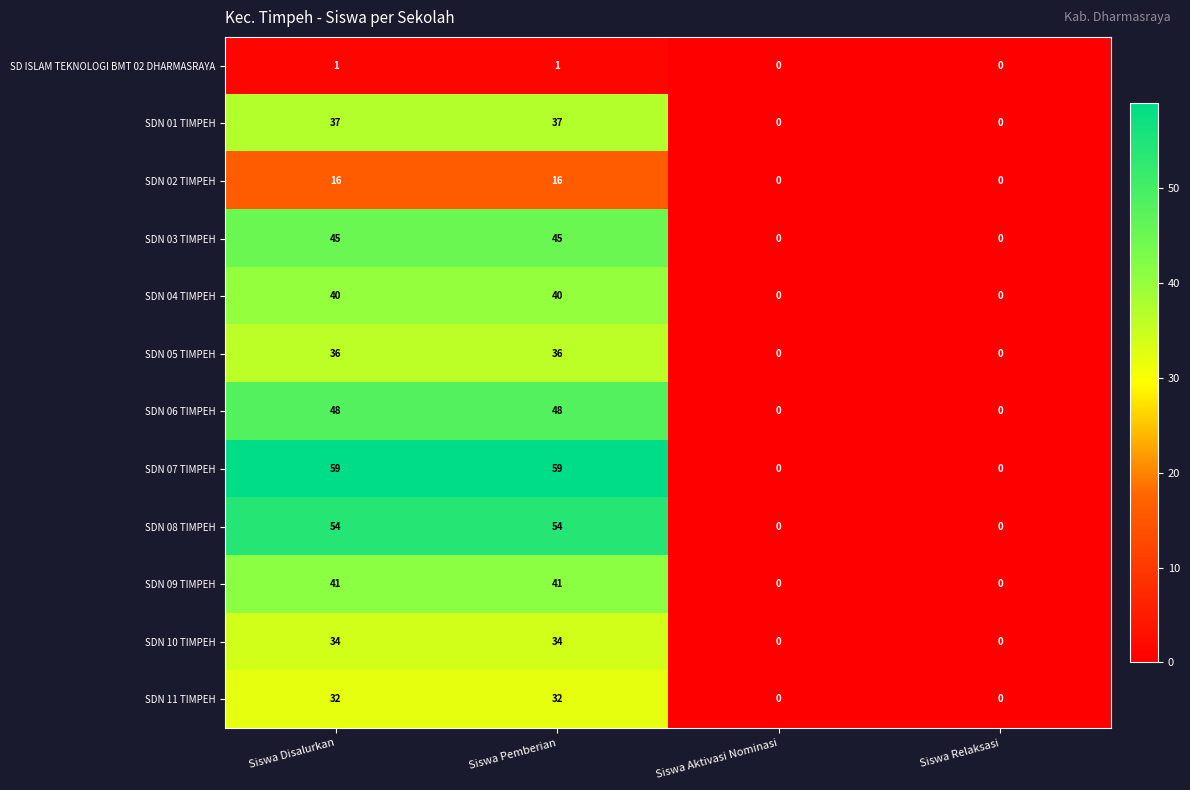

True or false: SDN 06 TIMPEH has a value of 65 at Siswa Pemberian.

False